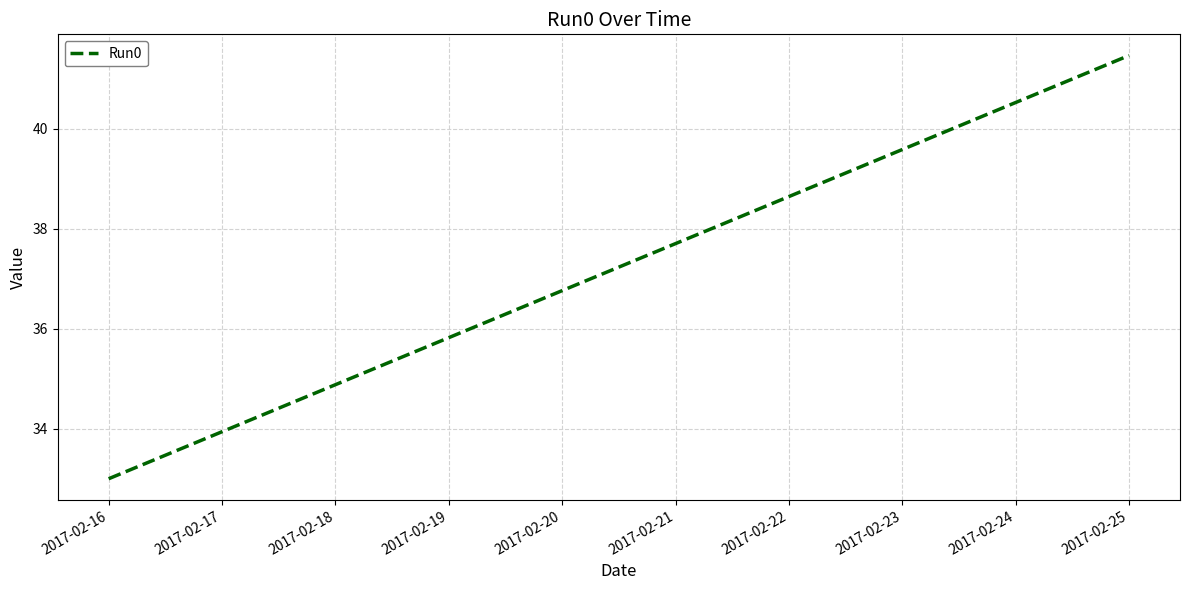

Is this an area chart (filled region under the line)?

No